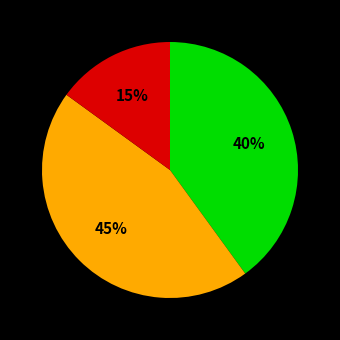

To the nearest percent, what is the difference between the largest and smallest slice percentages?

30%